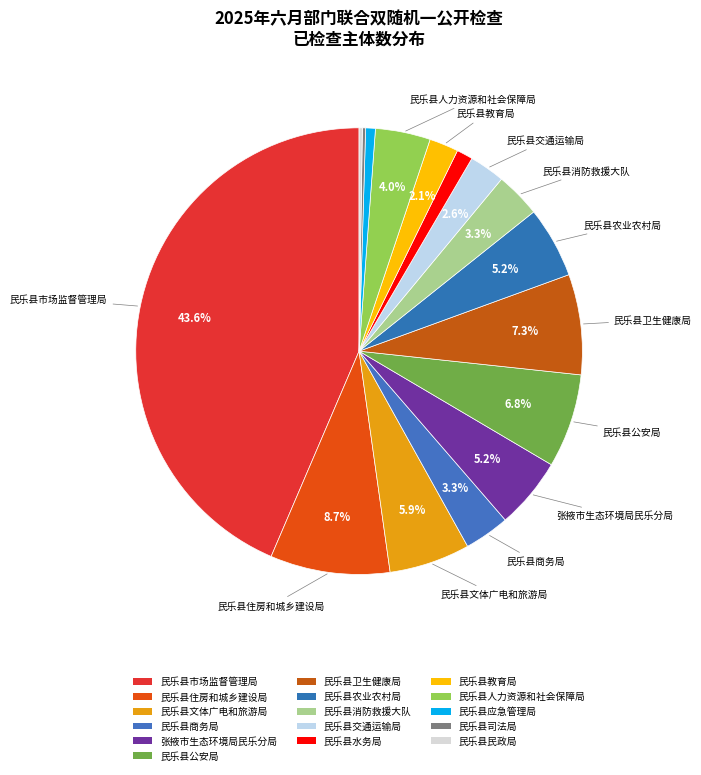

To the nearest percent, what portion does 民乐县水务局 represent?

1%